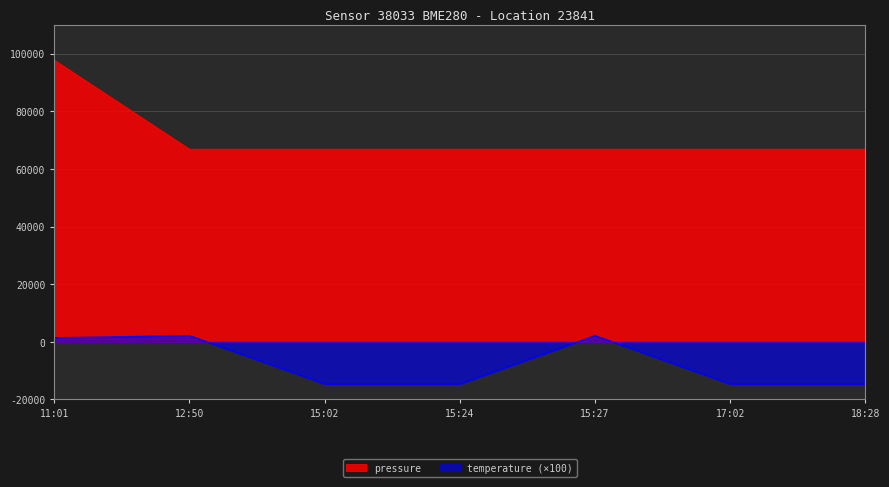

Which series has the largest total across all categories?

pressure